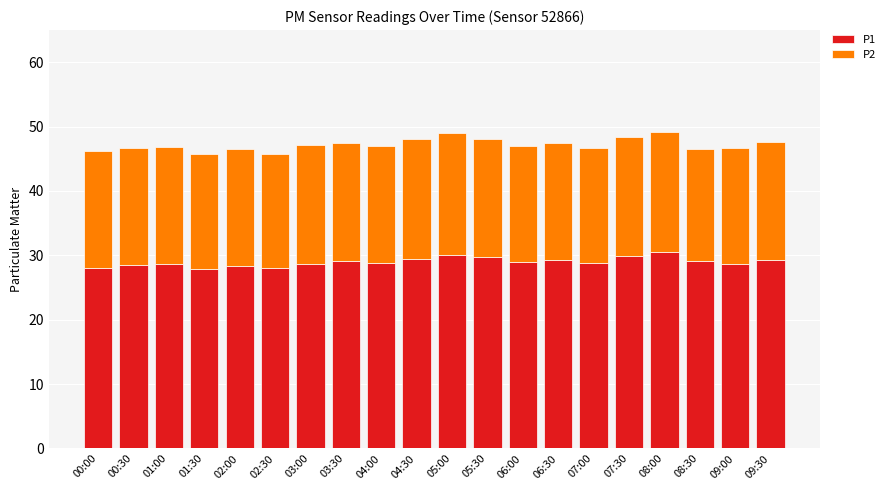

What is the total value across all series at 05:30?

48.1